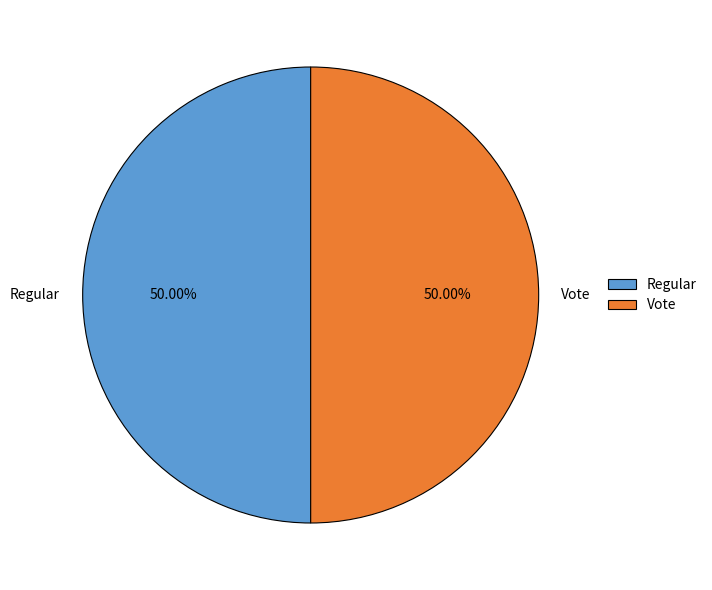

To the nearest percent, what percentage of the pie is Regular?

50%